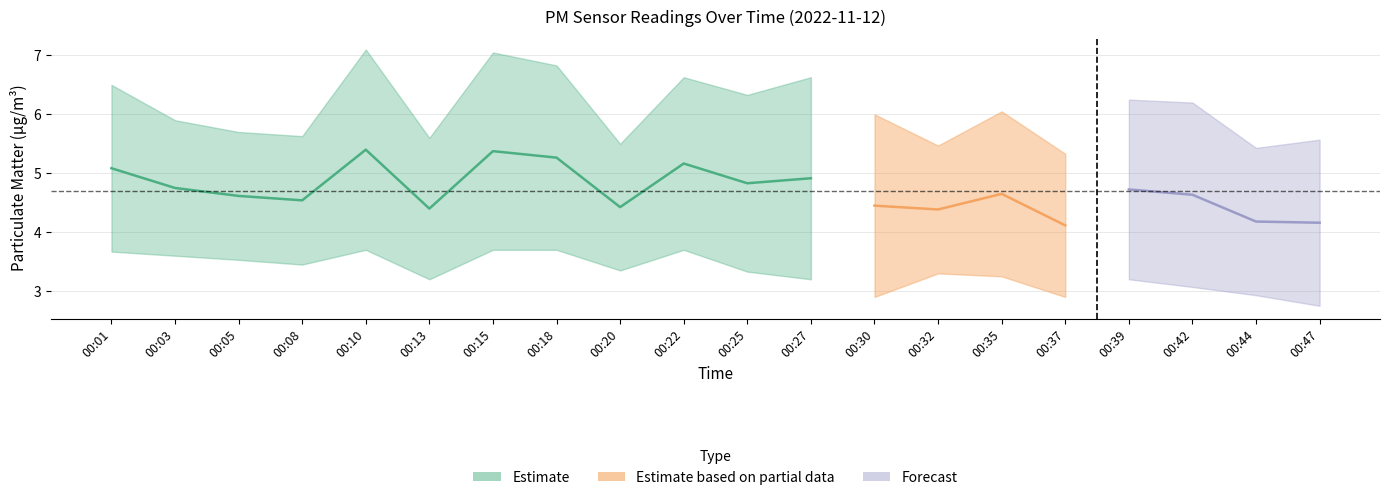

What is the value of the P1 point at the 16th from the left?

5.3